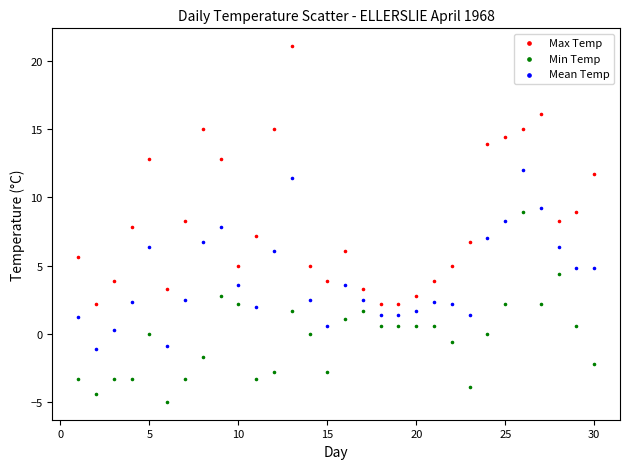

Which series contains the lowest Y value?

Min Temp